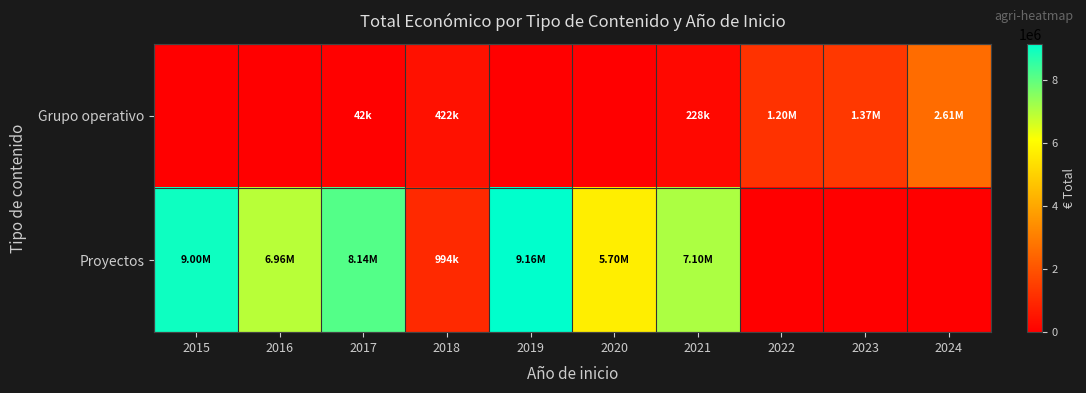

Reading left to right, list all the values displayed in this chart.

Grupo operativo: 2015=0	2016=0	2017=42072	2018=421958	2019=0	2020=0	2021=228019	2022=1200933	2023=1367542	2024=2610816
Proyectos: 2015=8998559	2016=6960293	2017=8143726	2018=994500	2019=9163262	2020=5703693	2021=7102097	2022=0	2023=0	2024=0